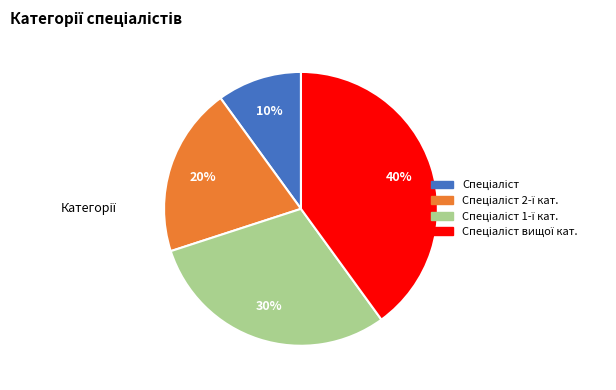

How many segments does this pie chart have?

4